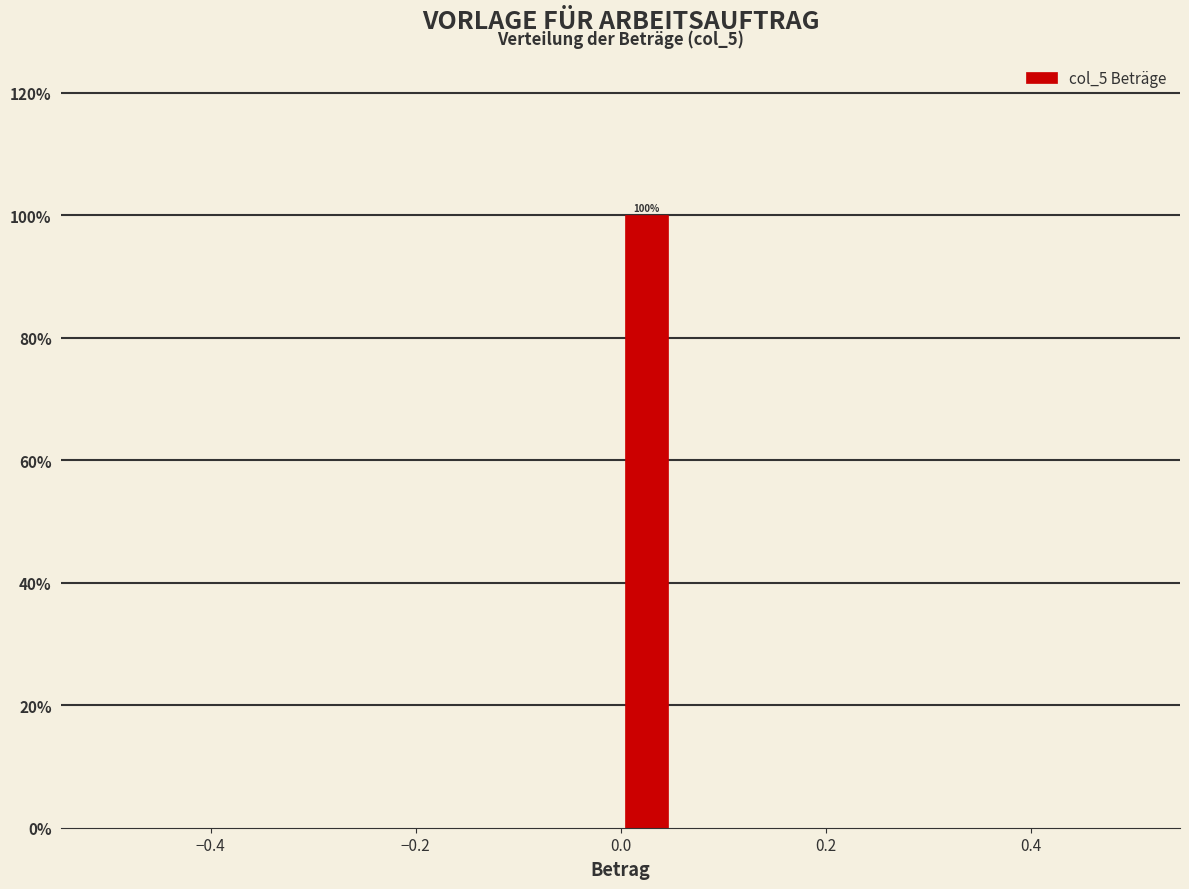

Read against the x-axis, roughly where is the centre of the tallest bar?

0.02